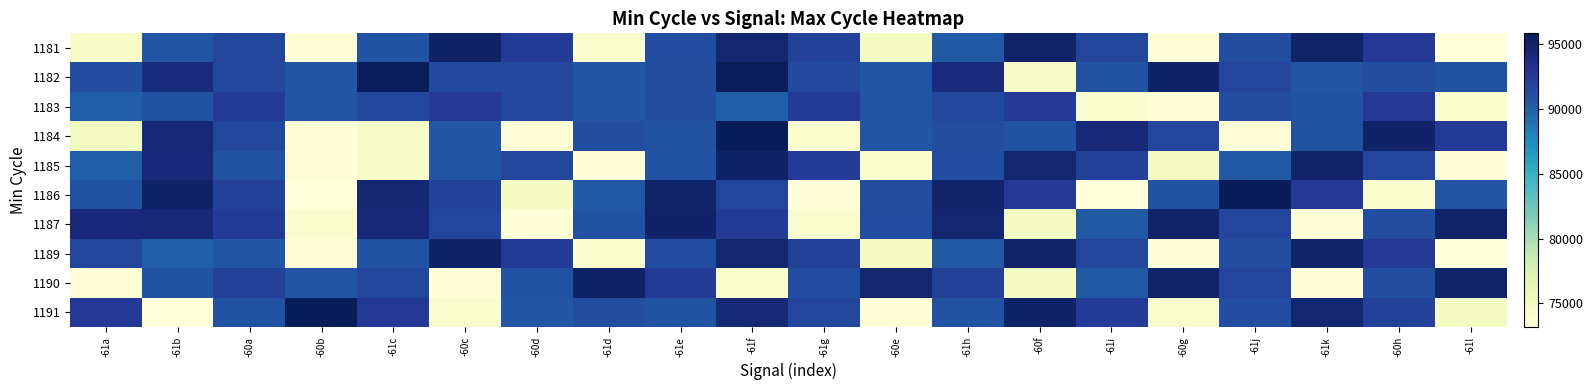

Which has a higher value, -61l or -61i?

-61i